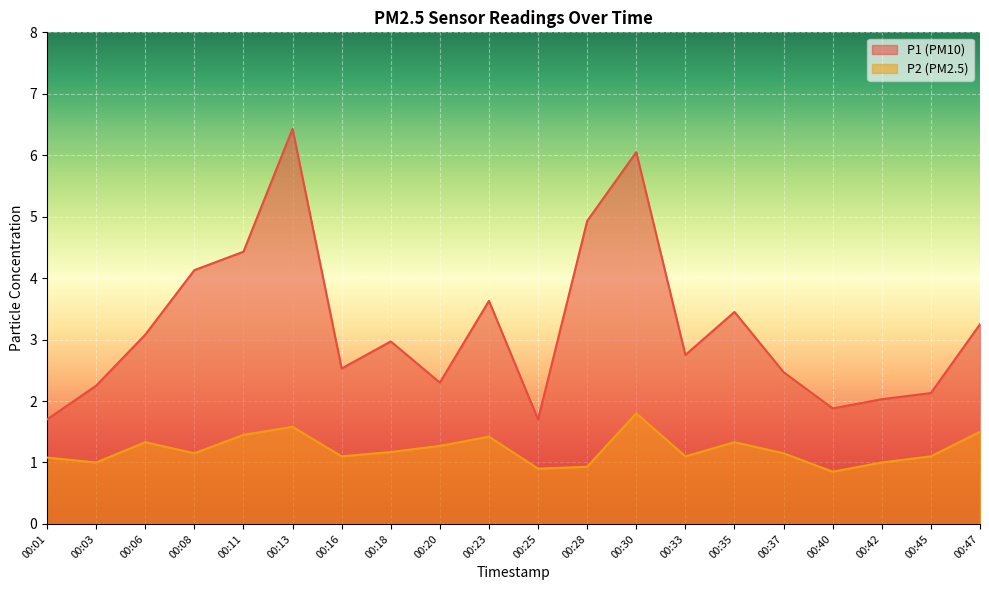

How many data points in P2 are above 1?

15